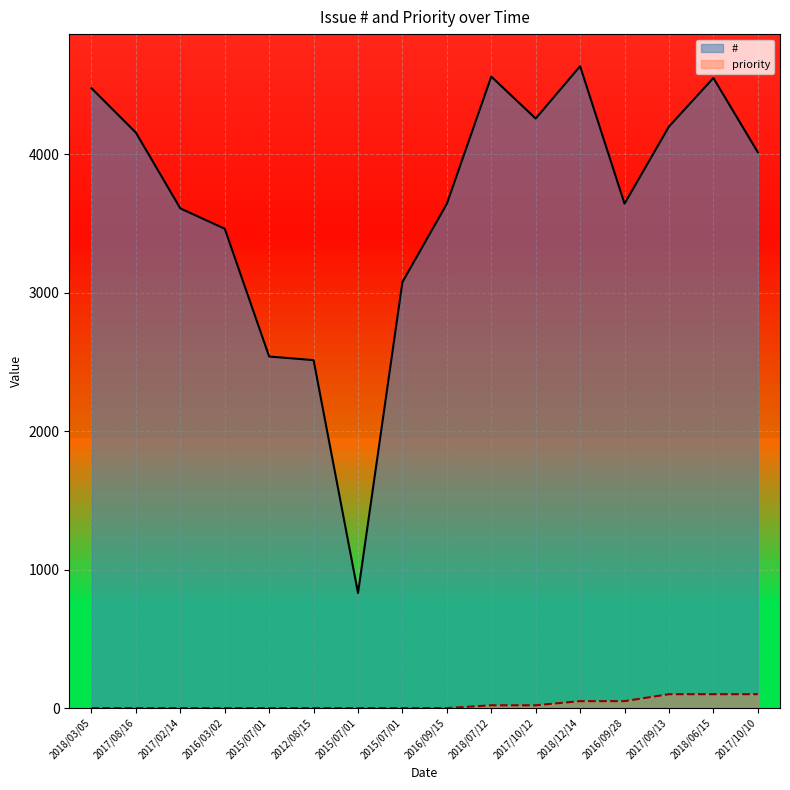

Between 2016/09/28 and 2017/10/10, which series saw the biggest shift?

#